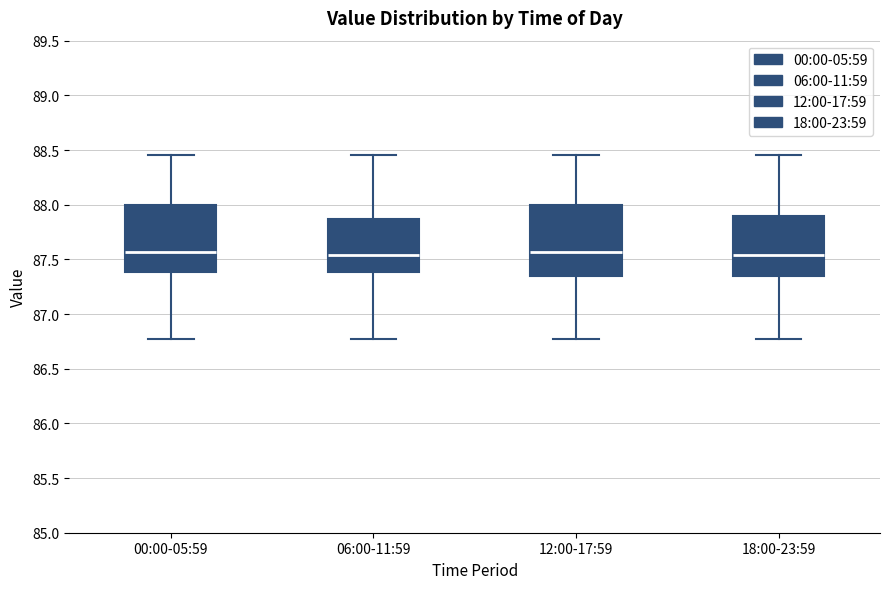

Reading left to right, read every box against the y-axis: the position of its median line, the range the box covers, and the ends of its whiskers. The values are not printed on the chart, so give them approximately, as read against the axis.

00:00-05:59: median 87.55, box 87.40 to 88.00, whiskers 86.75 to 88.45
06:00-11:59: median 87.55, box 87.40 to 87.85, whiskers 86.75 to 88.45
12:00-17:59: median 87.55, box 87.35 to 88.00, whiskers 86.75 to 88.45
18:00-23:59: median 87.55, box 87.35 to 87.90, whiskers 86.75 to 88.45